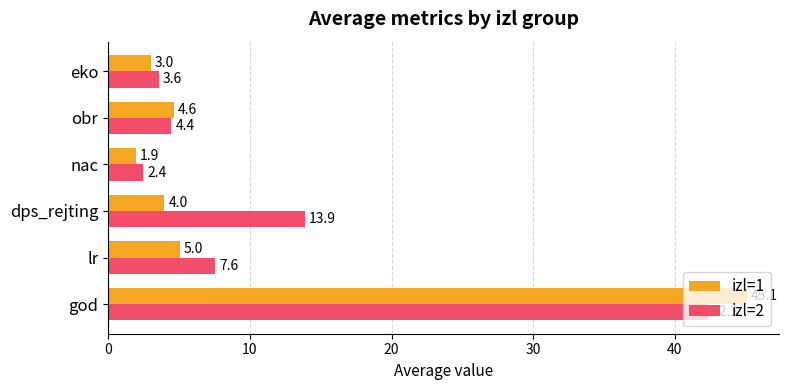

Which series has the largest total across all categories?

izl=2